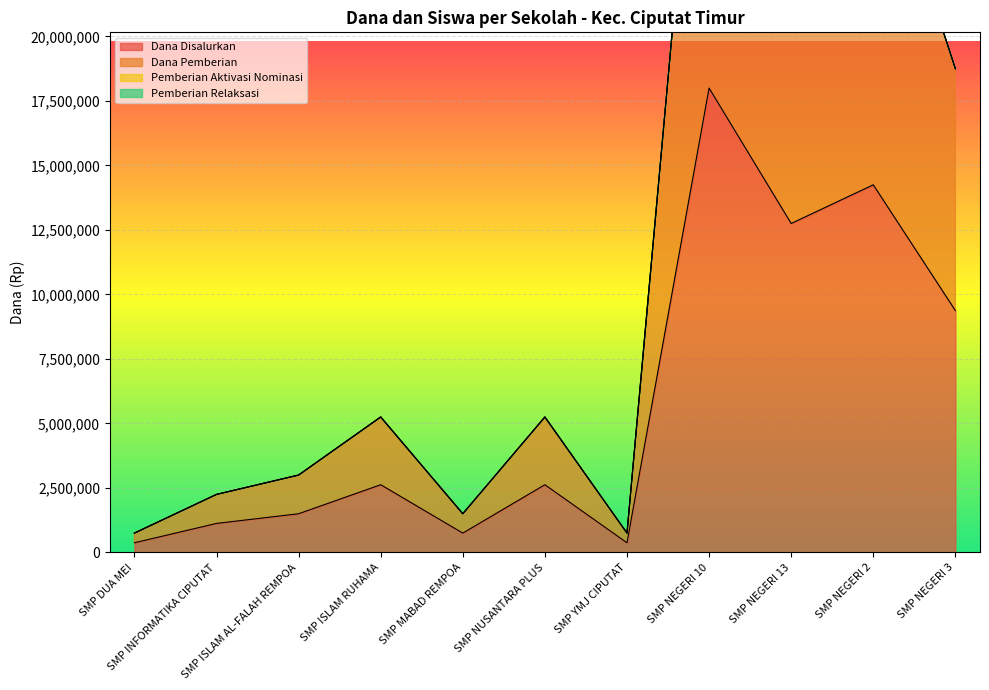

True or false: Dana Disalurkan and Dana Pemberian cross at least once.

False